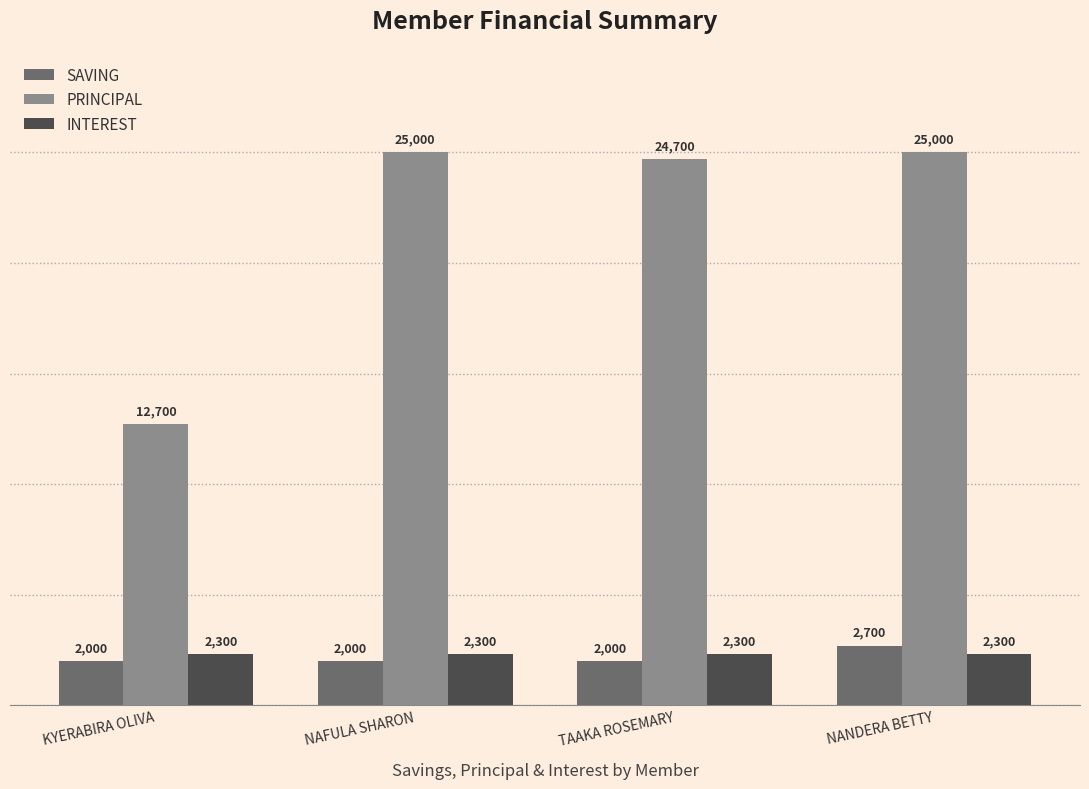

What is the minimum value shown in the chart?

2000